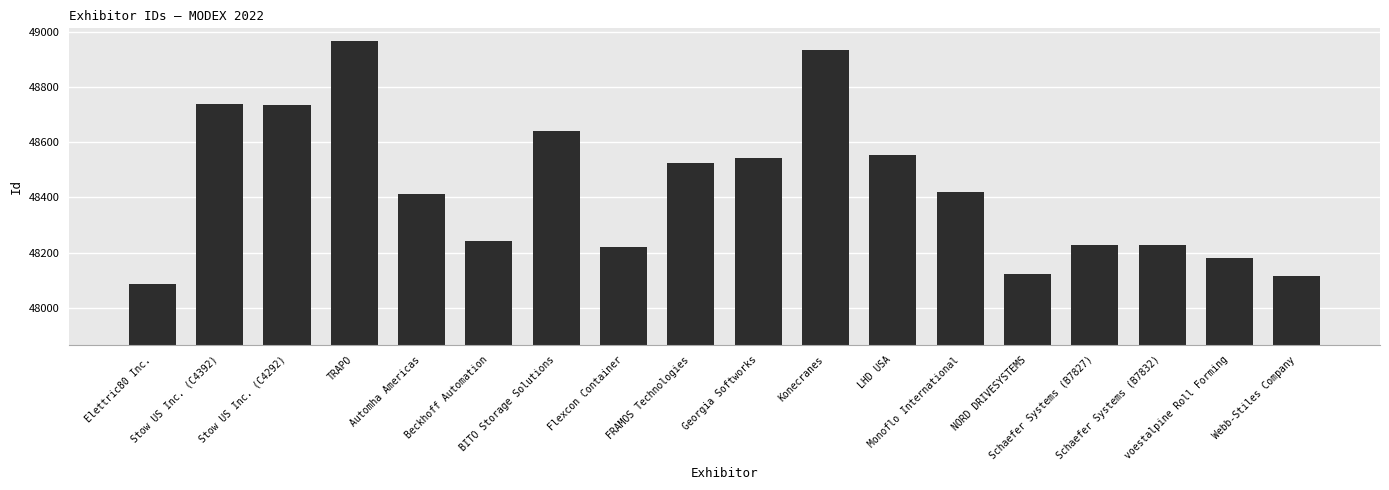

Which has a higher value, Monoflo International or Stow US Inc. (C4392)?

Stow US Inc. (C4392)